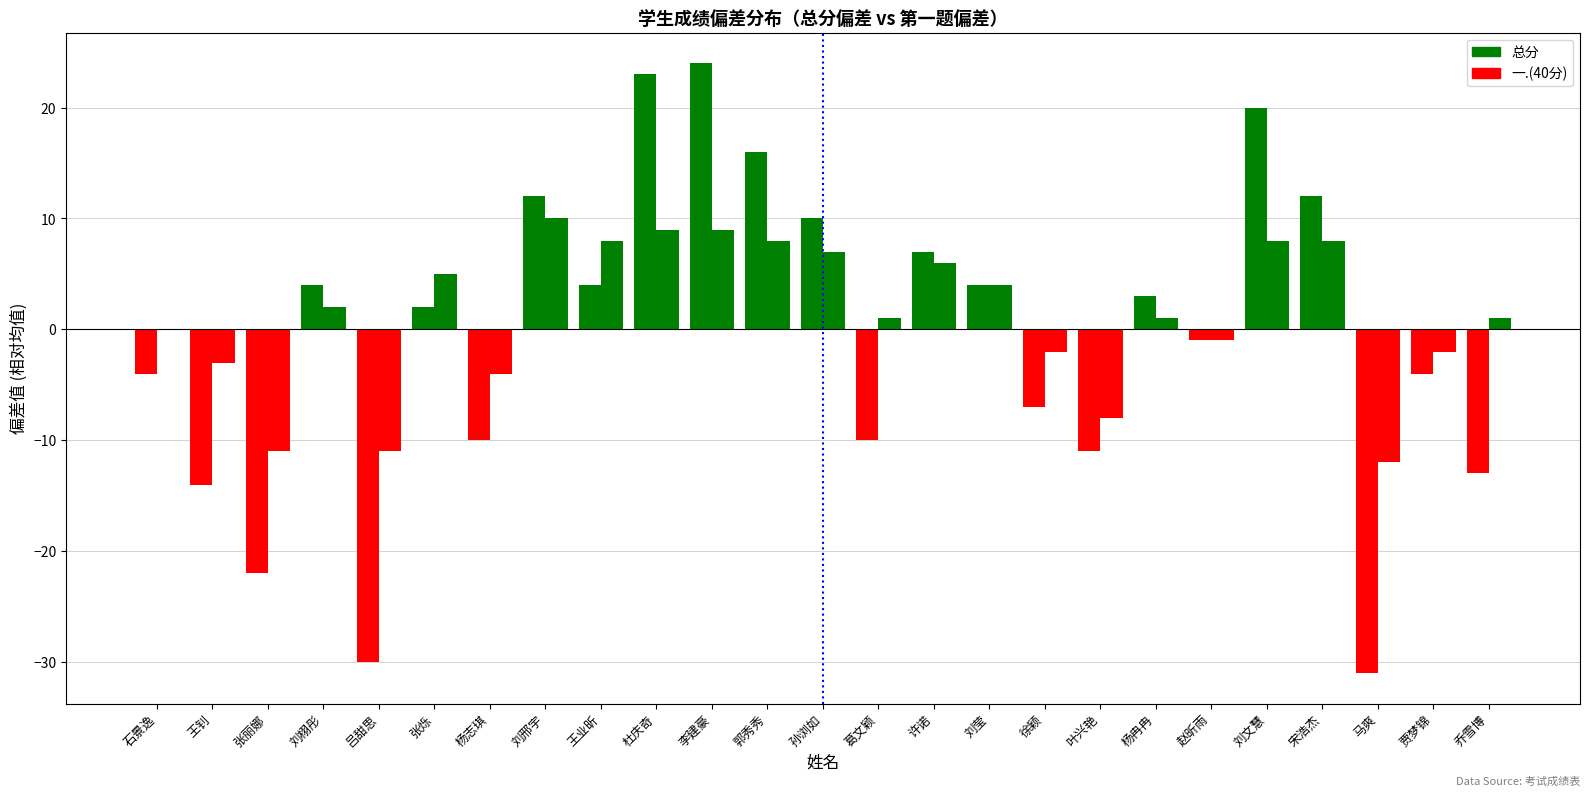

How many distinct data groups are displayed?

2